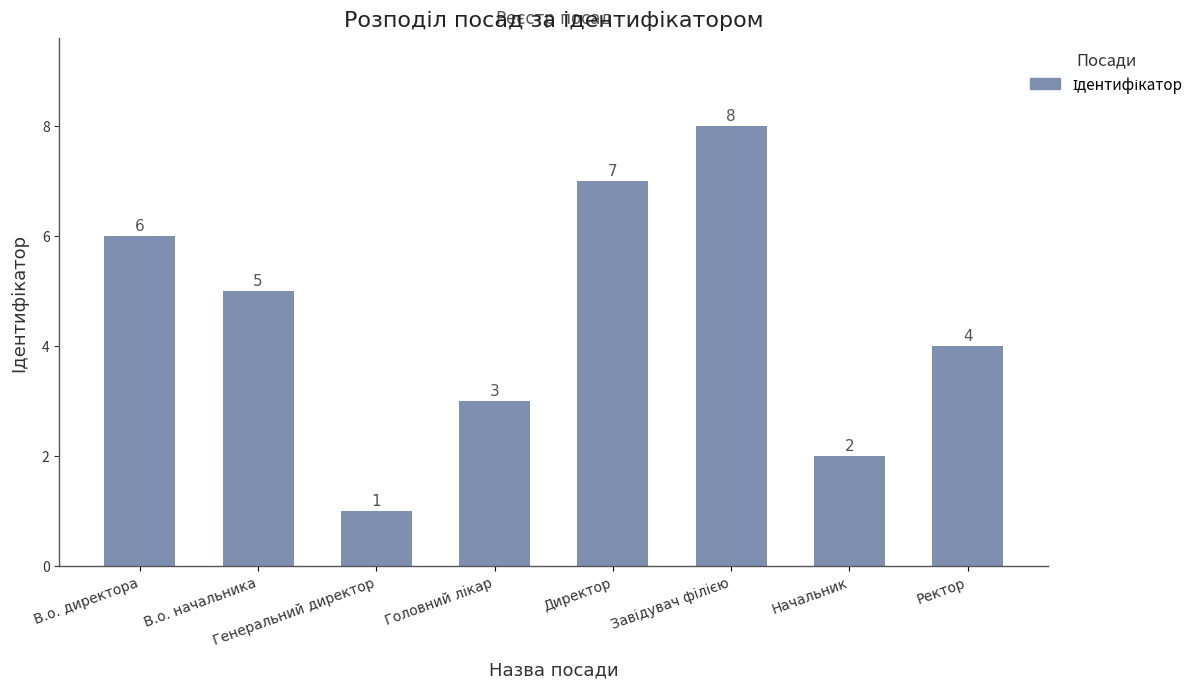

The value at В.о. начальника is 5. True or false?

True